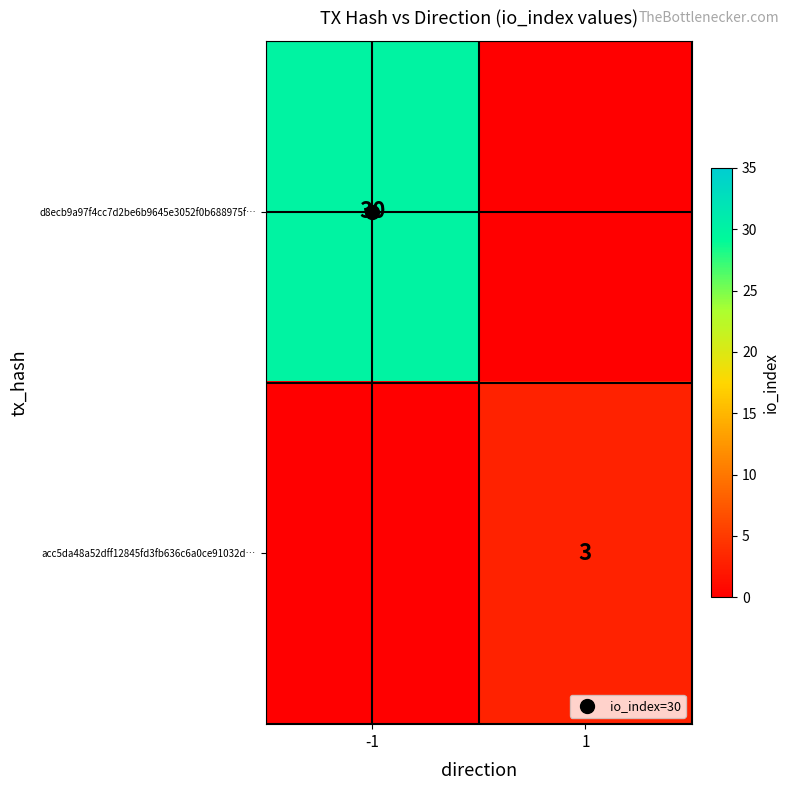

What is the total value across all series at -1?

30